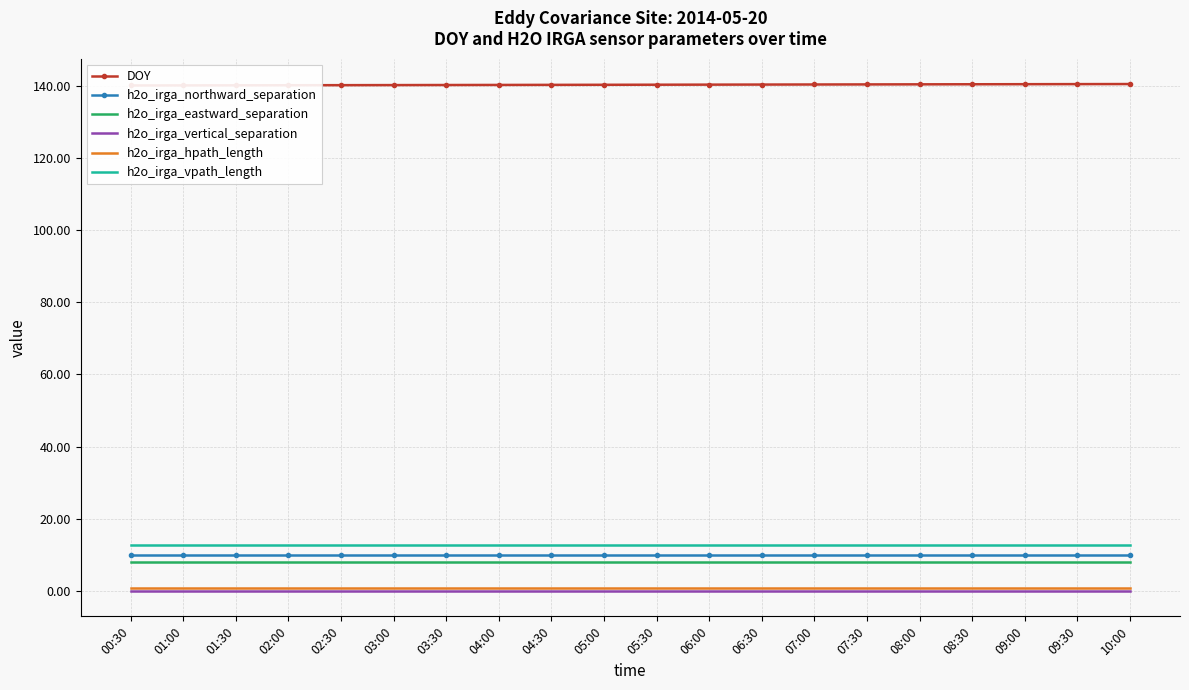

At 02:30, list the series in order from largest to smallest.

DOY, h2o_irga_vpath_length, h2o_irga_northward_separation, h2o_irga_eastward_separation, h2o_irga_hpath_length, h2o_irga_vertical_separation